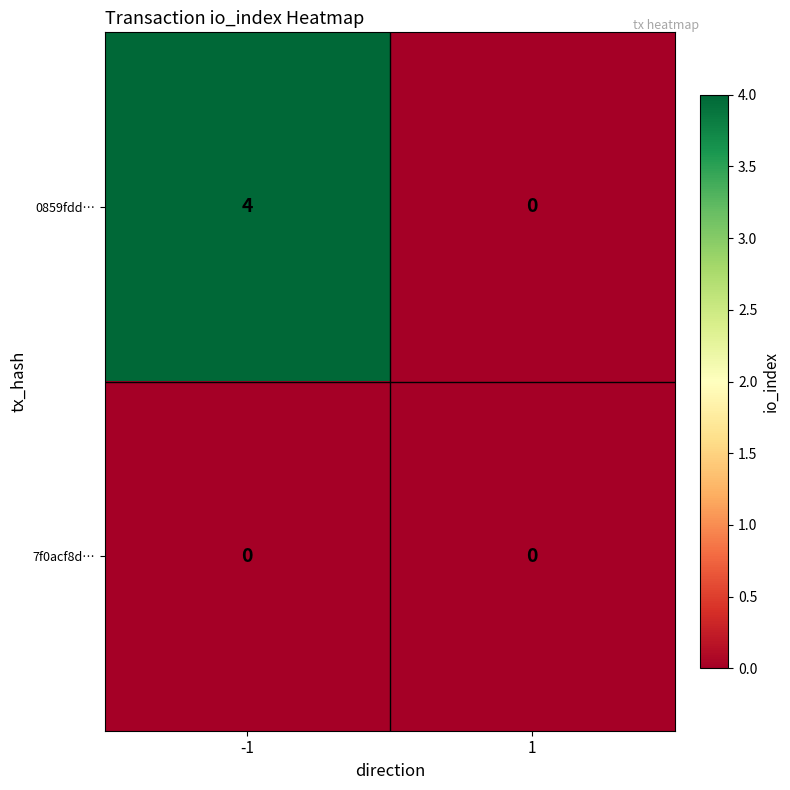

Which series changed the most between -1 and 1?

0859fdd…